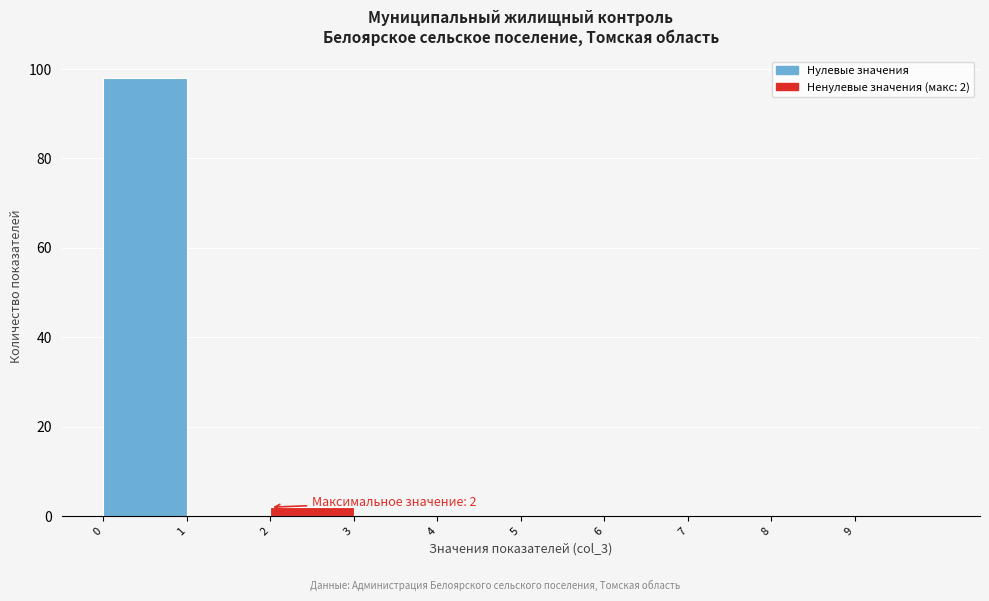

Which range on the x-axis has the tallest bar?

0 to 1